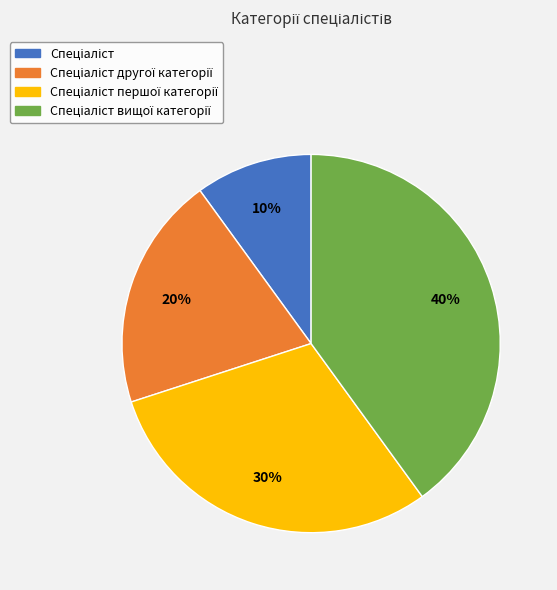

To the nearest percent, what is the difference between the largest and smallest slice percentages?

30%